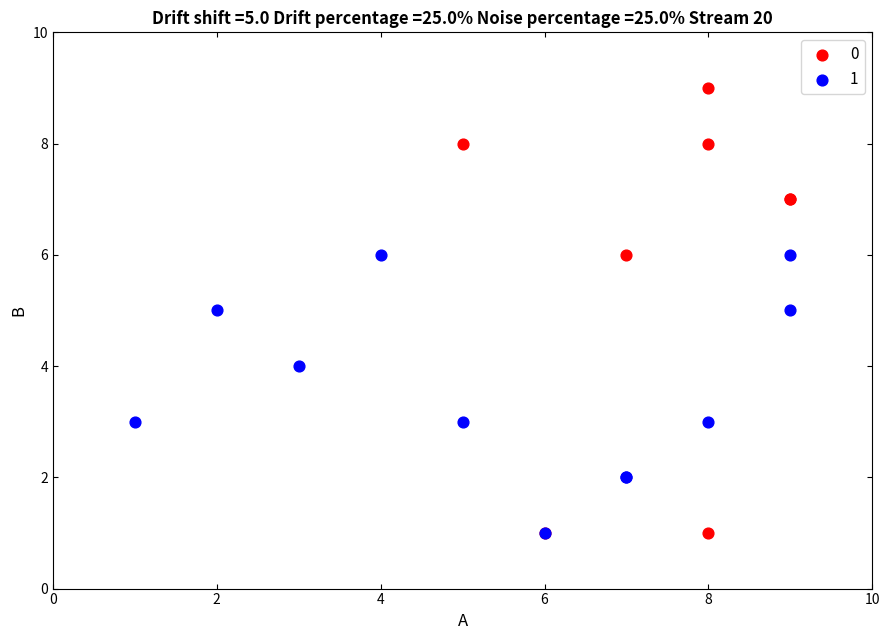

What are all the series names shown in the legend?

0, 1